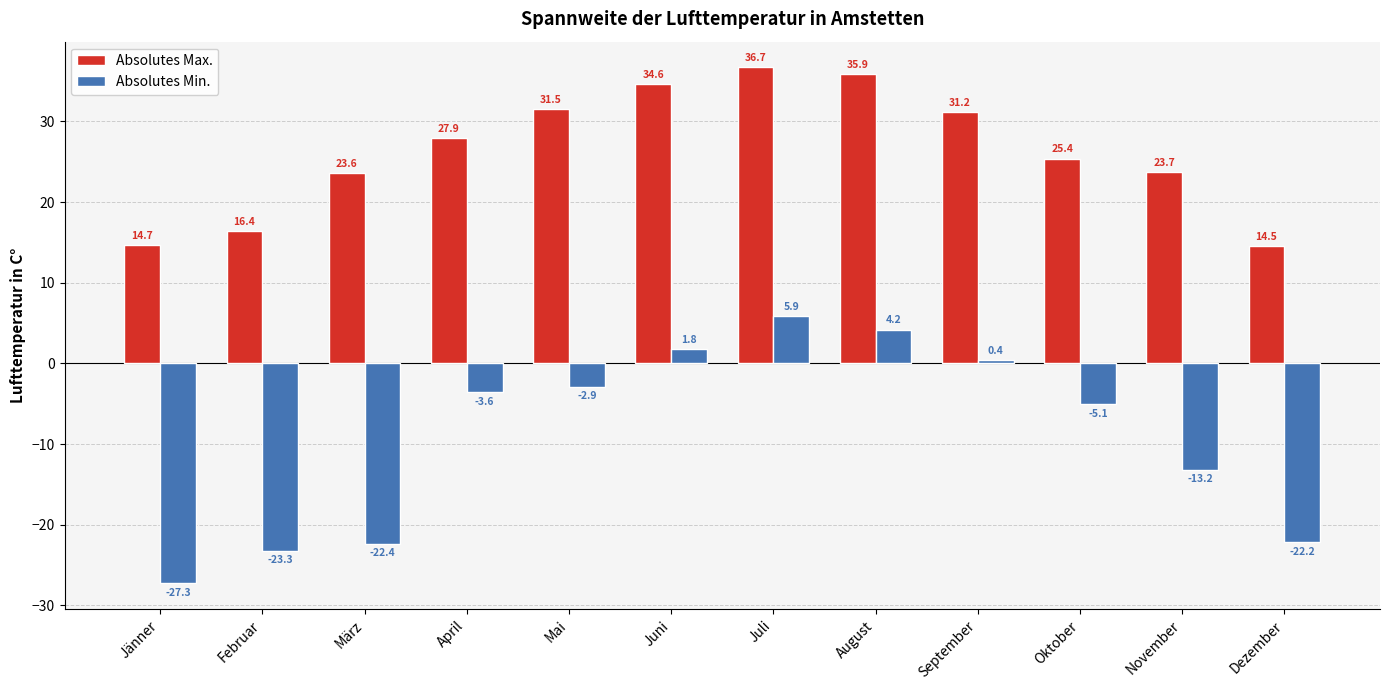

How many bars are there in each group?

2